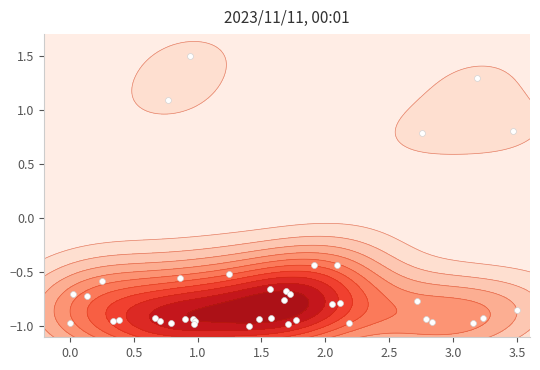

What is the average value?

-0.6